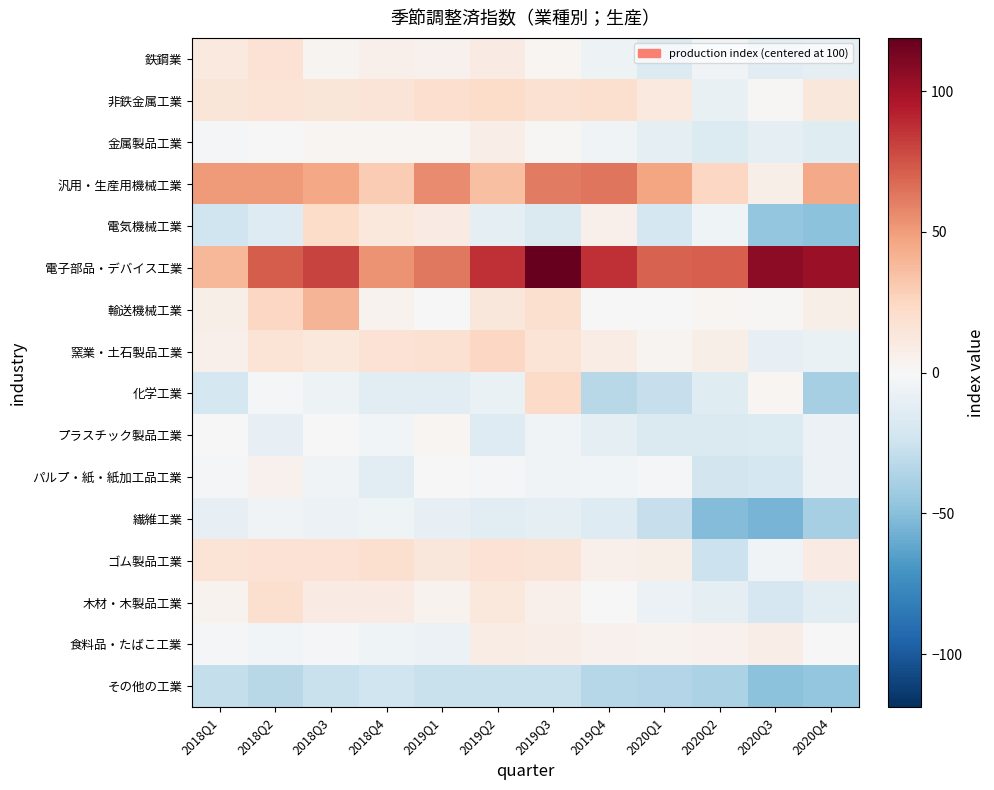

Which series changed the most between 2019Q1 and 2019Q3?

電子部品・デバイス工業